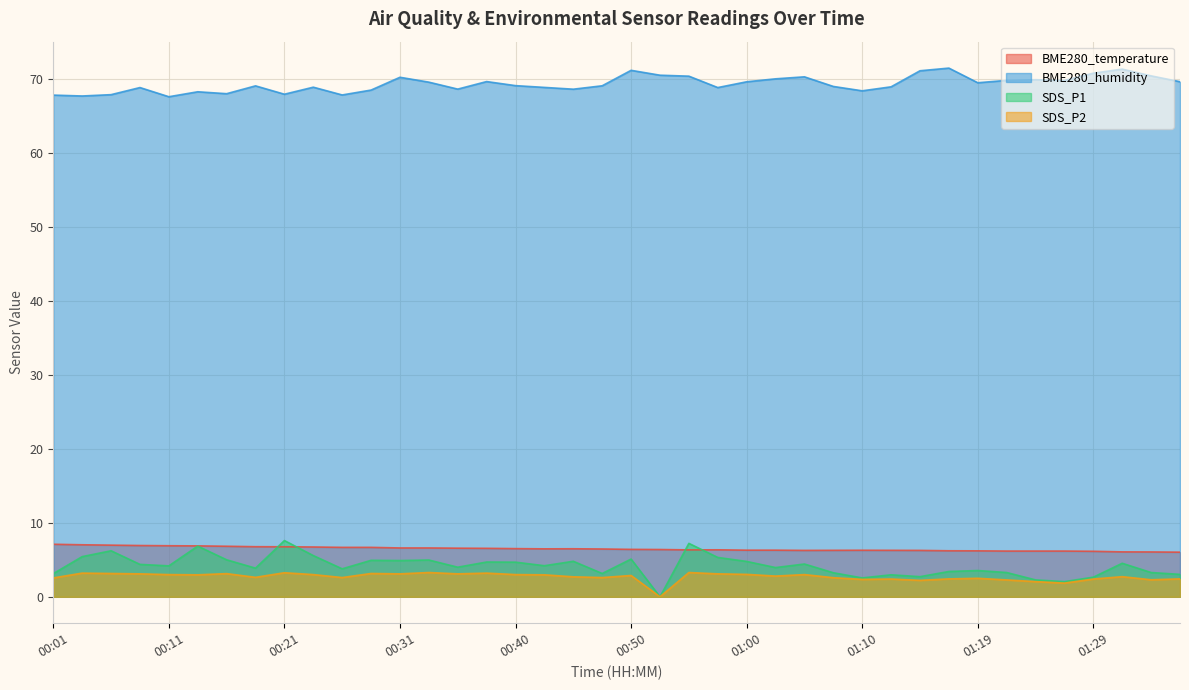

What is the total value across all series at 00:31?

84.8